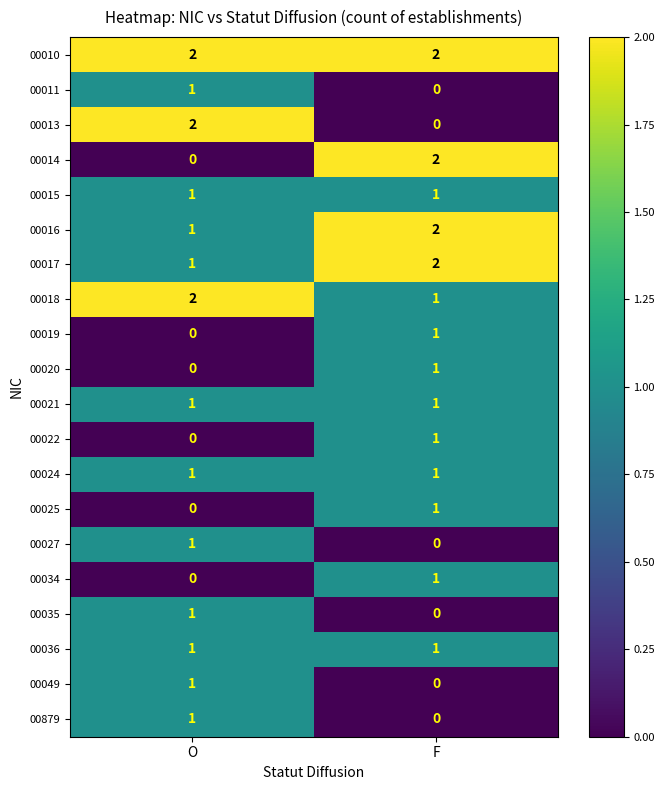

What is the sum of all 00010 values?

4